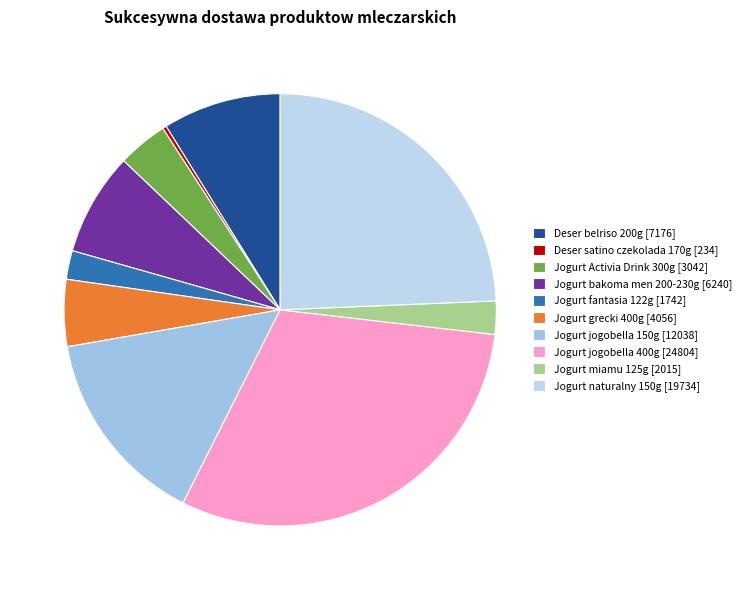

Which slice is the smallest?

Deser satino czekolada 170g [234]